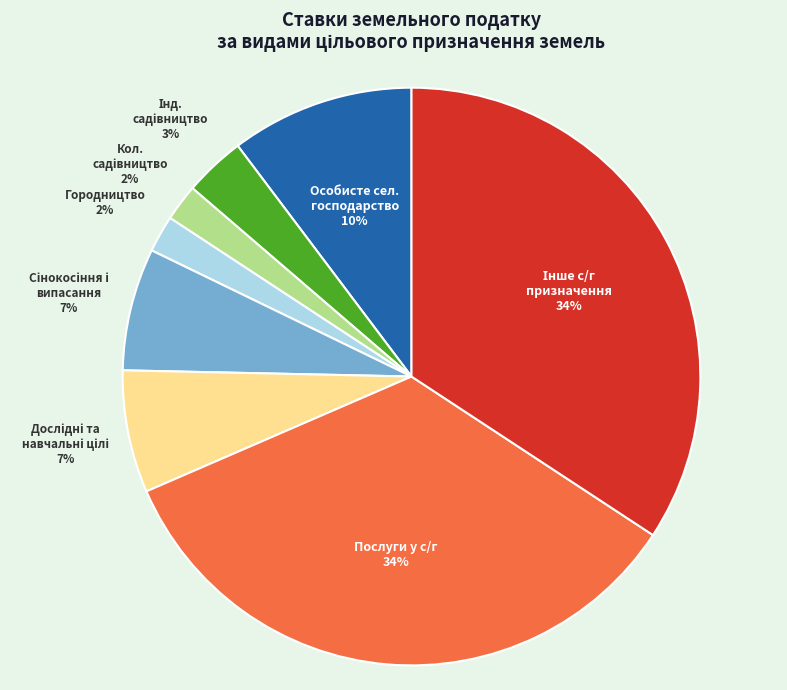

To the nearest percent, what portion does Городництво represent?

2%